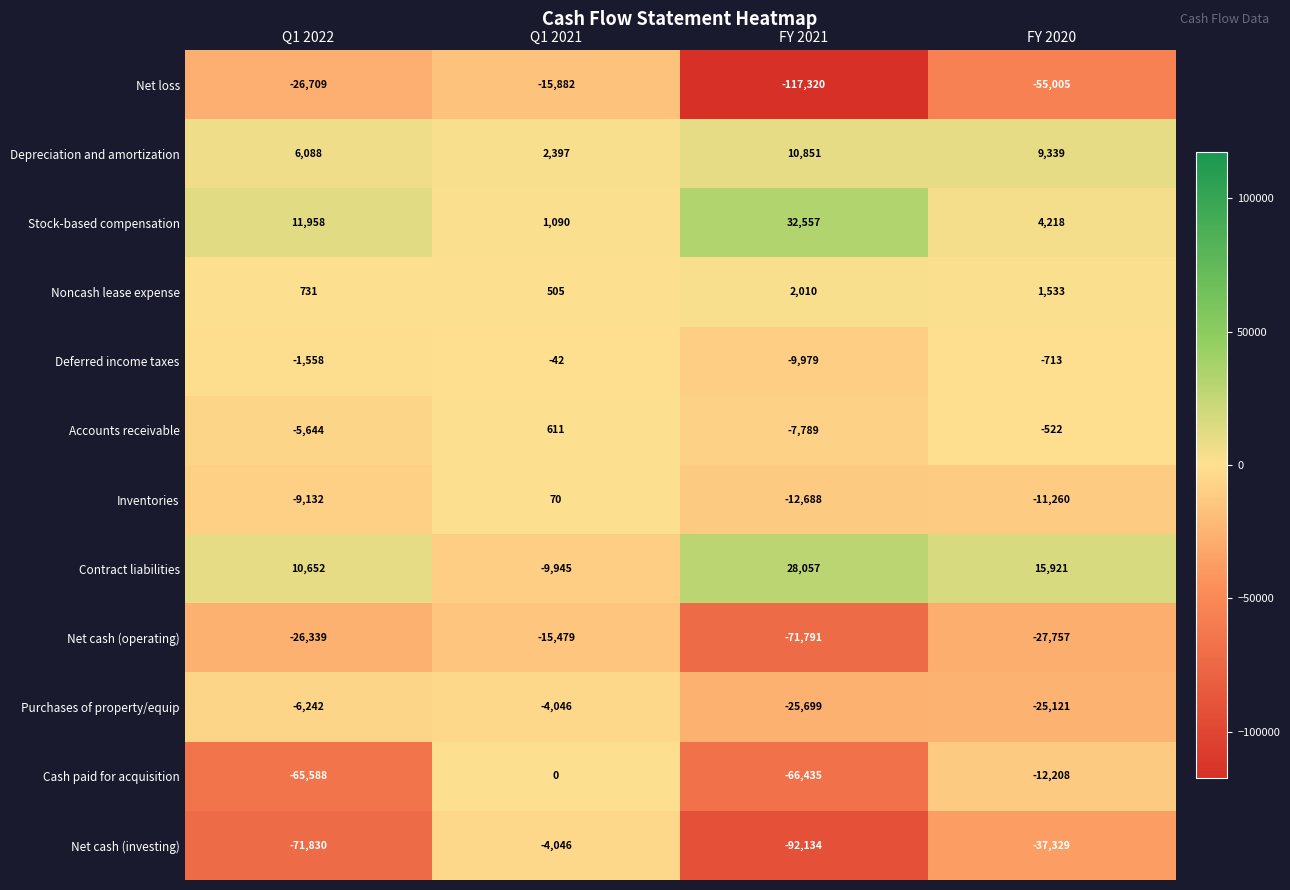

Between Q1 2022 and Q1 2021, which series saw the biggest shift?

Net cash (investing)